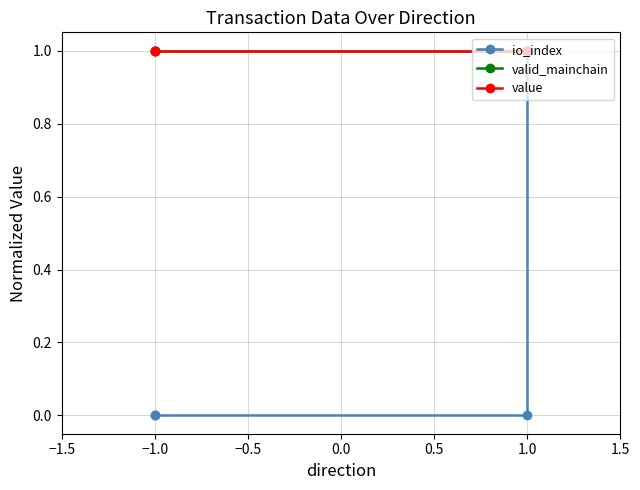

True or false: io_index and valid_mainchain intersect in this chart.

False